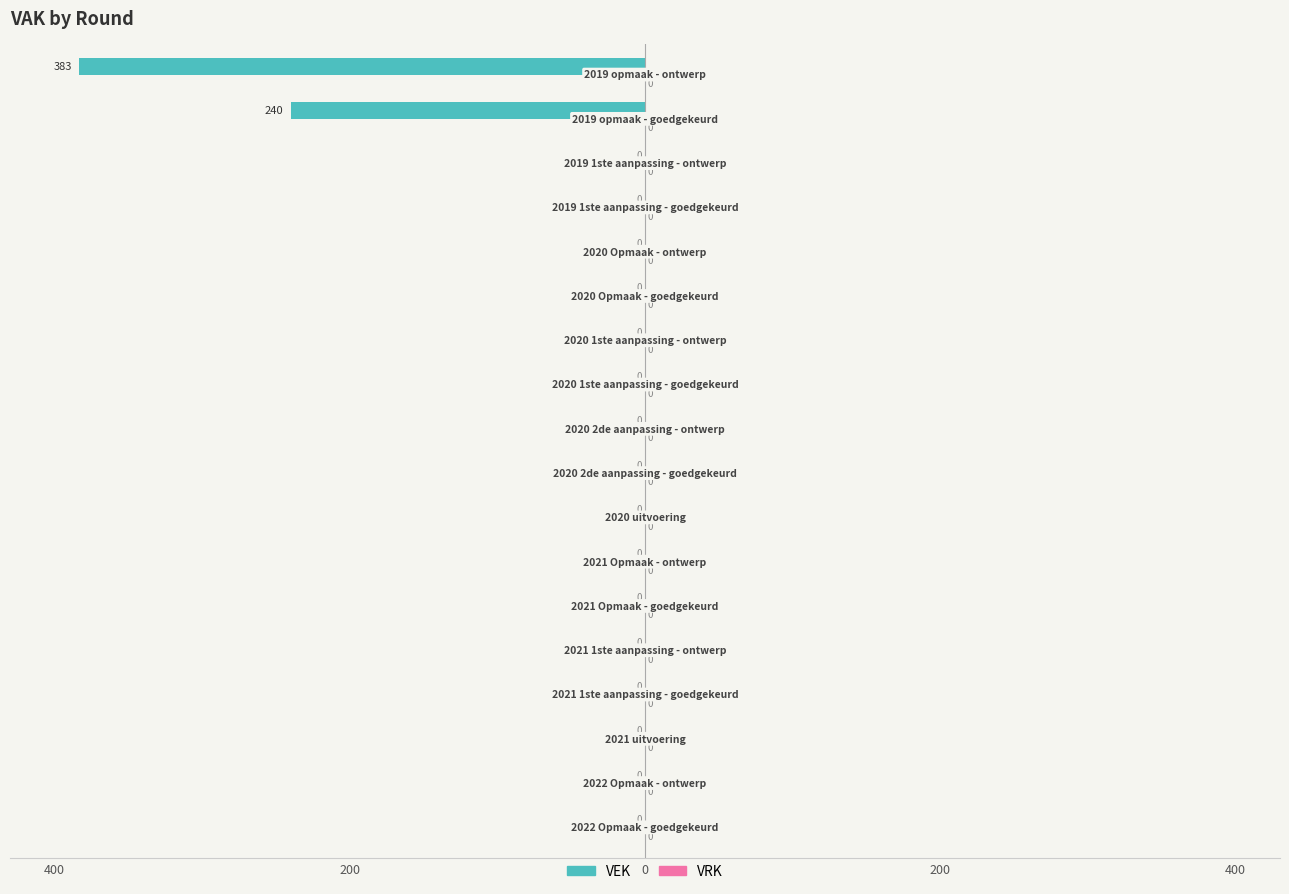

Are the bars horizontal?

Yes